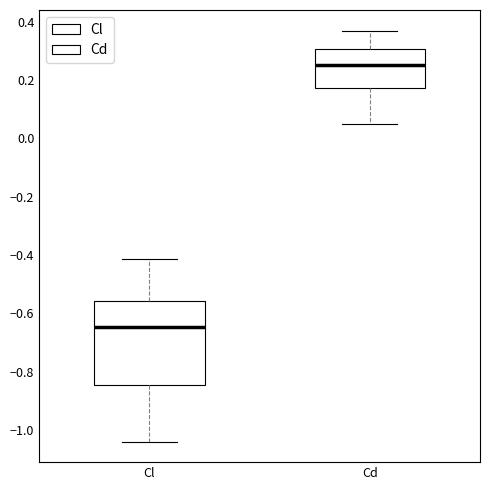

Which box's median line is the lowest?

Cl